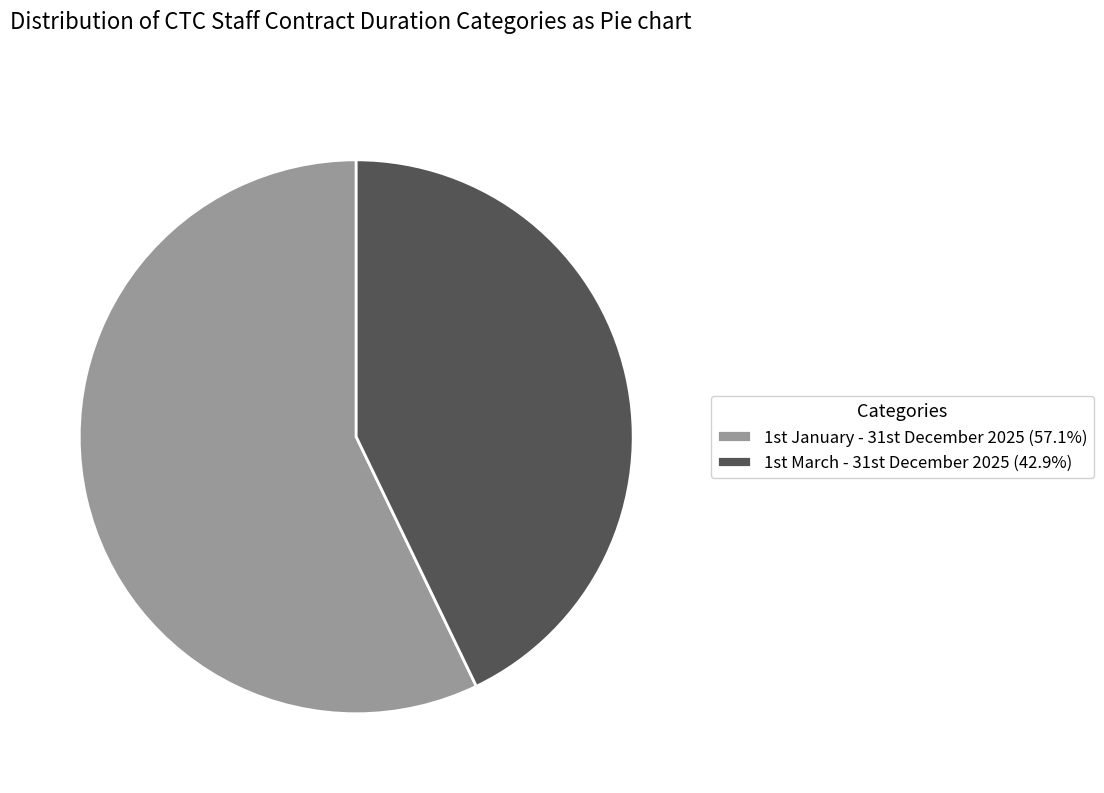

Does any single category account for the majority?

Yes